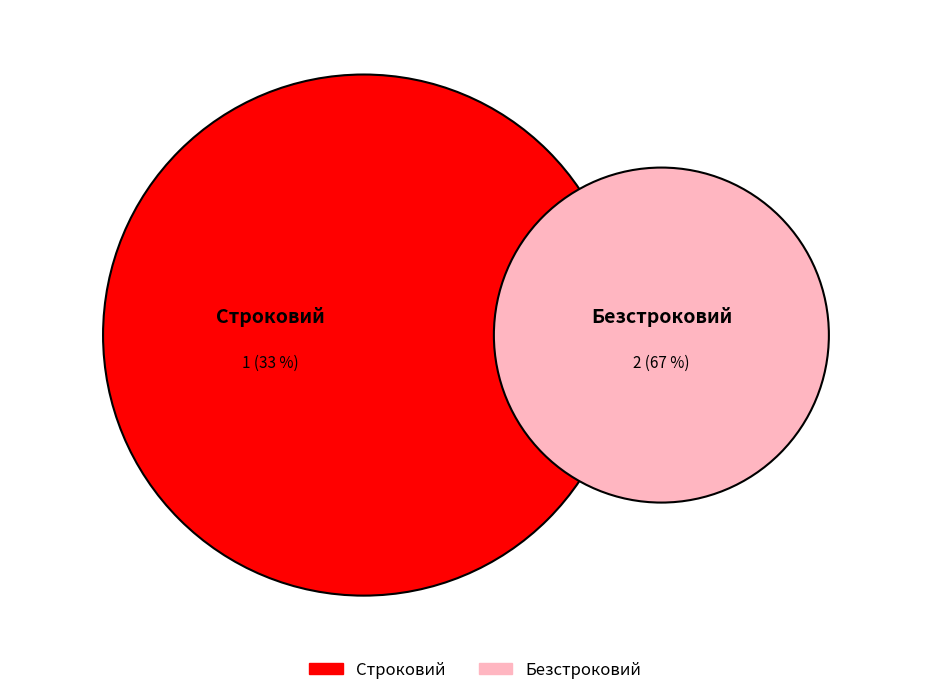

To the nearest percent, what portion does Строковий represent?

33%